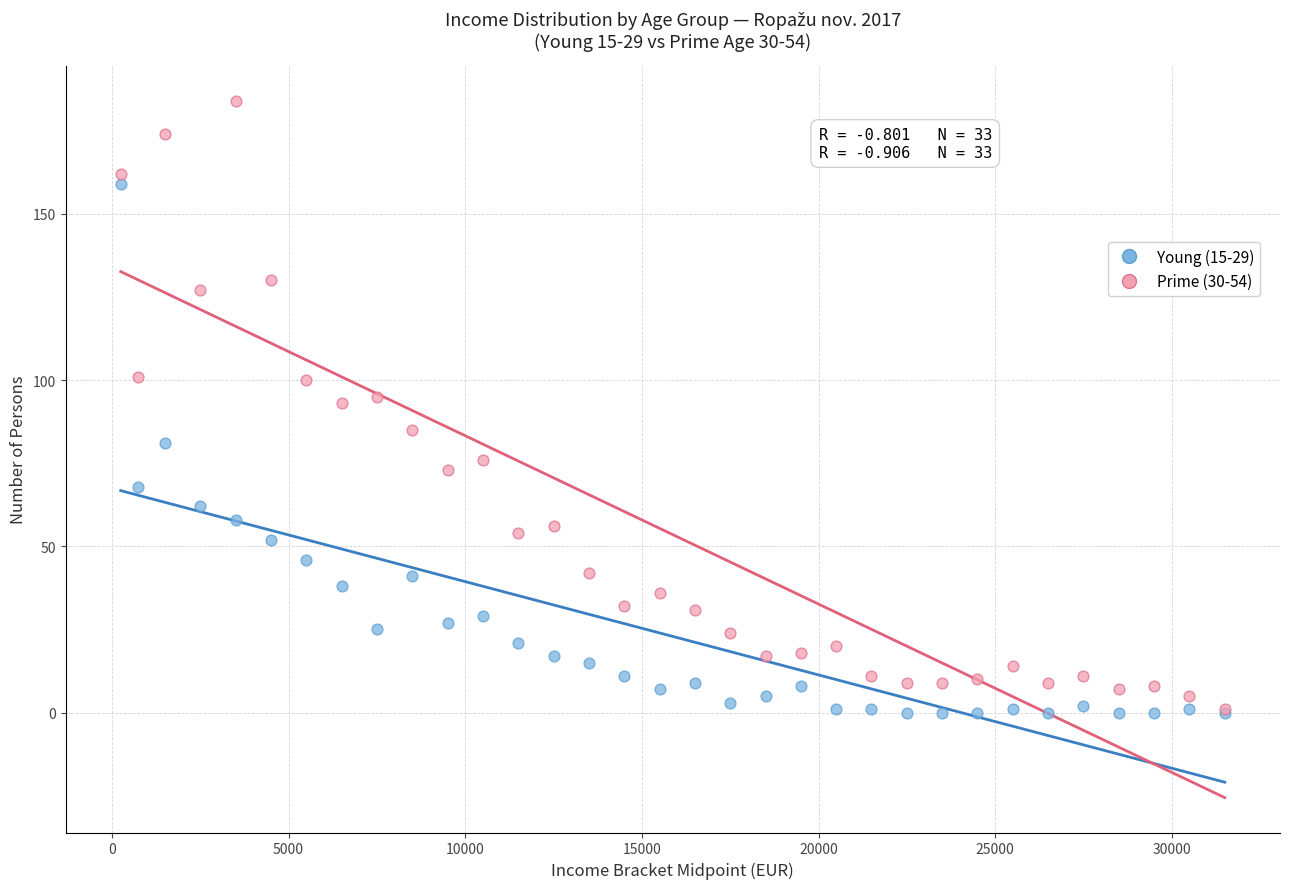

Which series contains the highest Y value?

Prime (30-54)